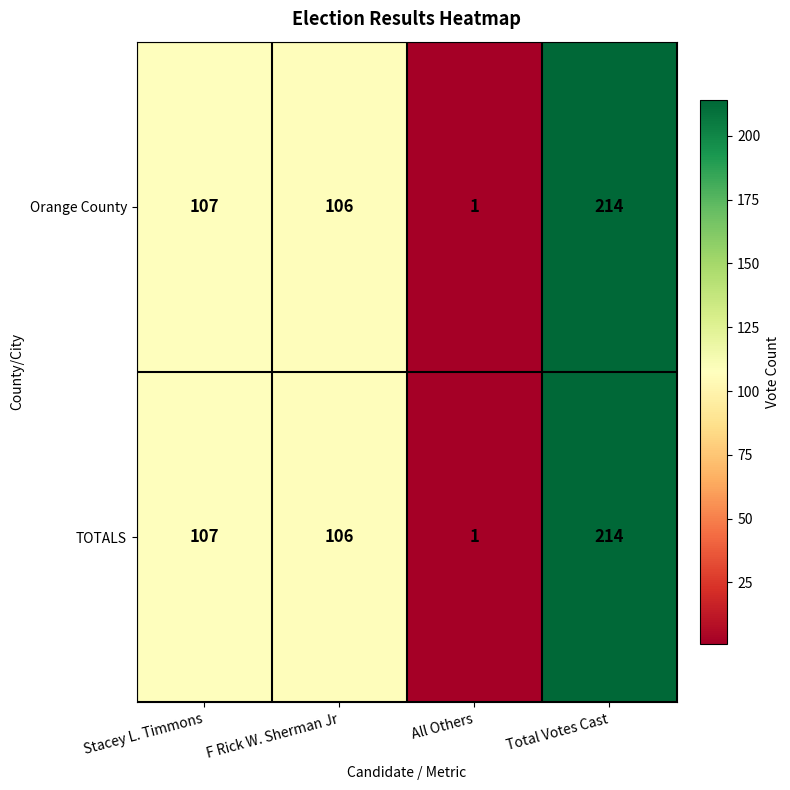

What is the minimum value shown in the chart?

1